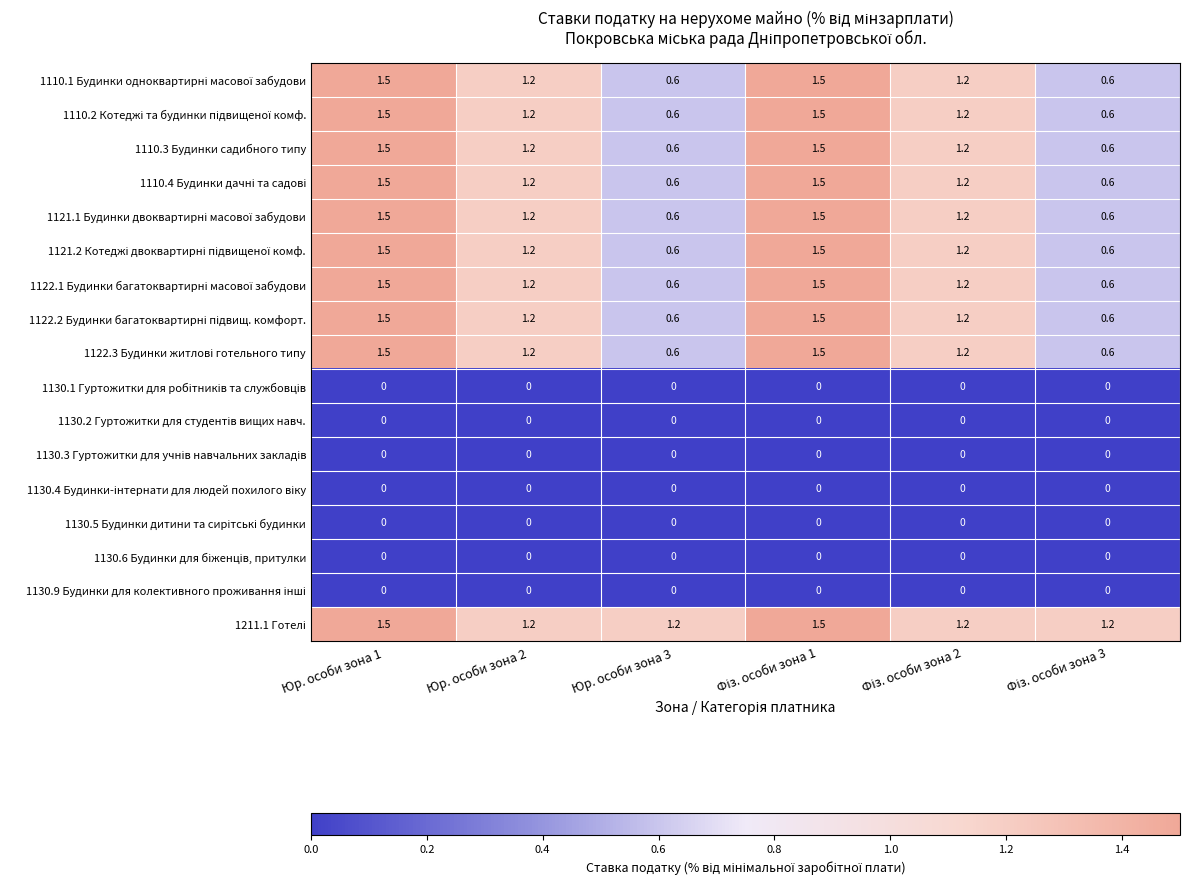

At how many categories does at least one series exceed 0?

6